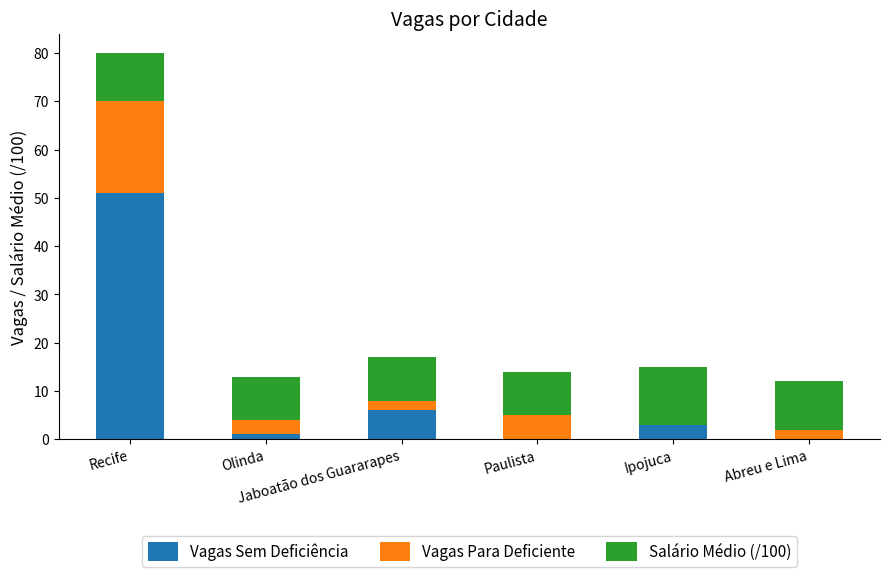

How many data points does each series have?

6